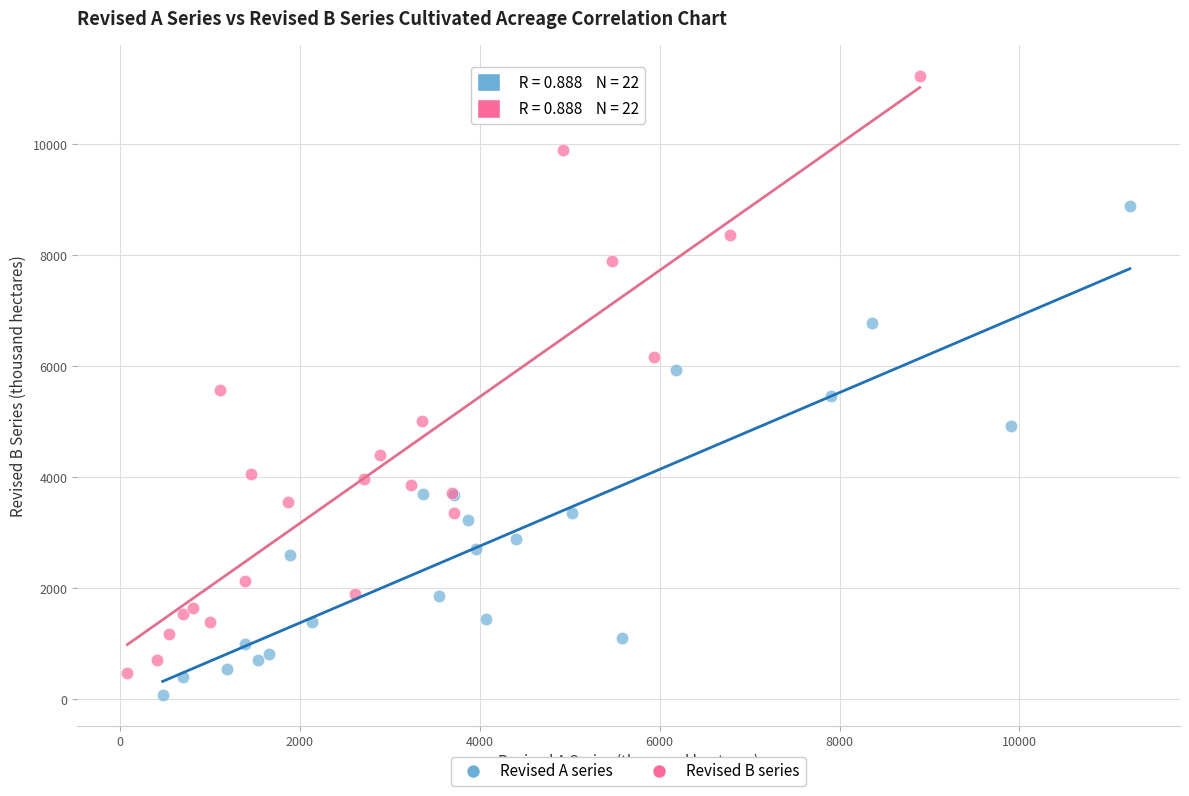

What are all the series names shown in the legend?

Revised A series, Revised B series